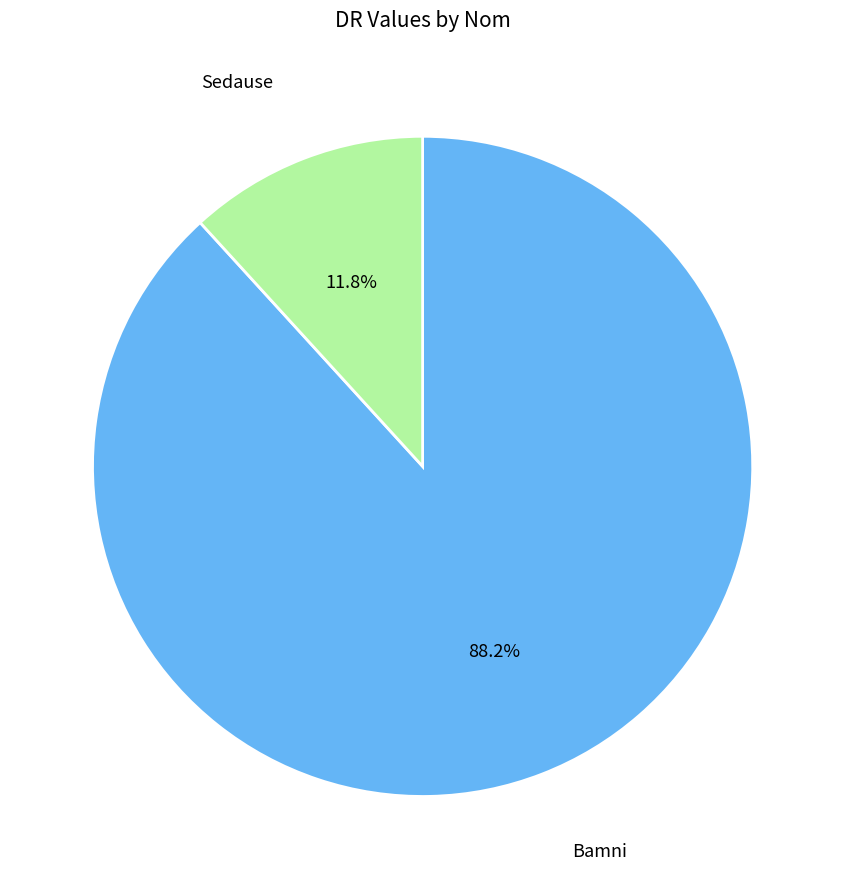

To the nearest percent, what is the difference between the Sedause and Bamni slice percentages?

76%